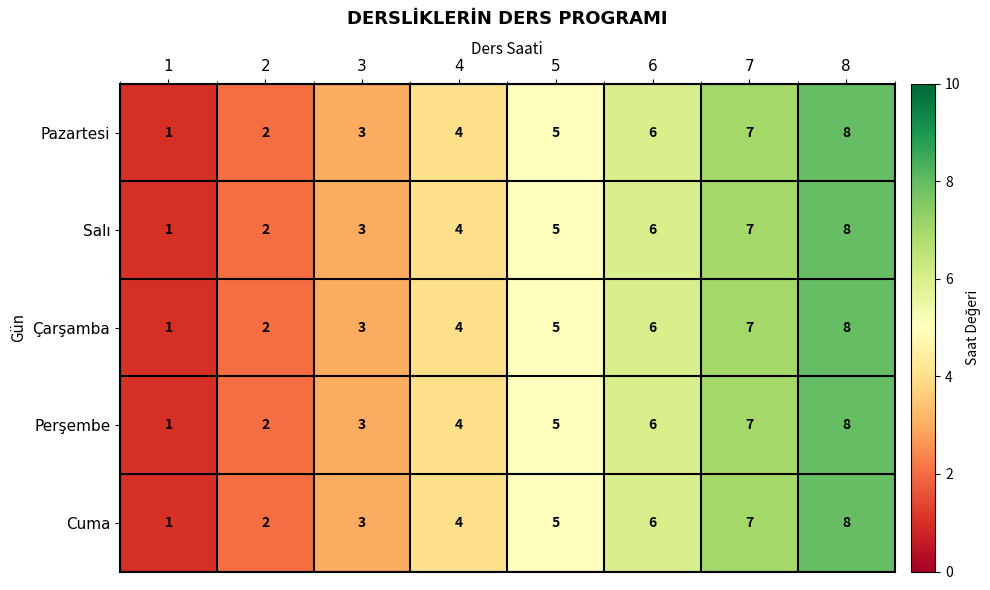

The value of Pazartesi at 4 is 4. True or false?

True